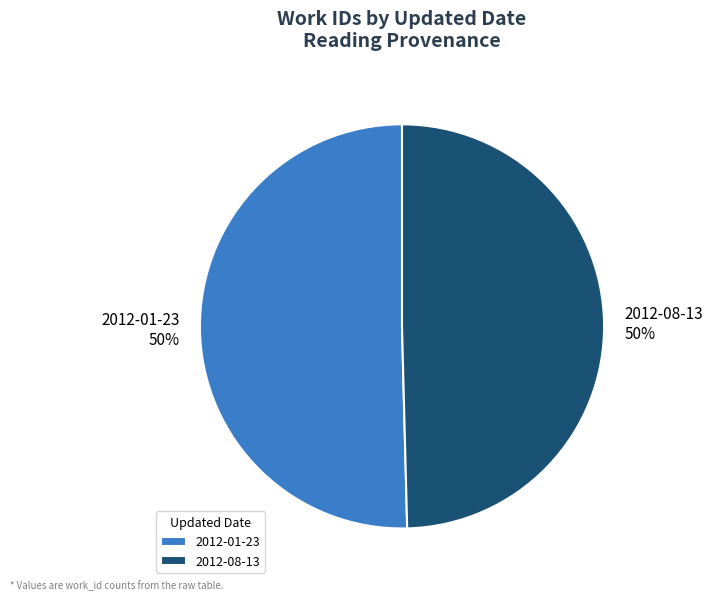

Do 2012-01-23 and 2012-08-13 together represent more than half of the pie?

Yes